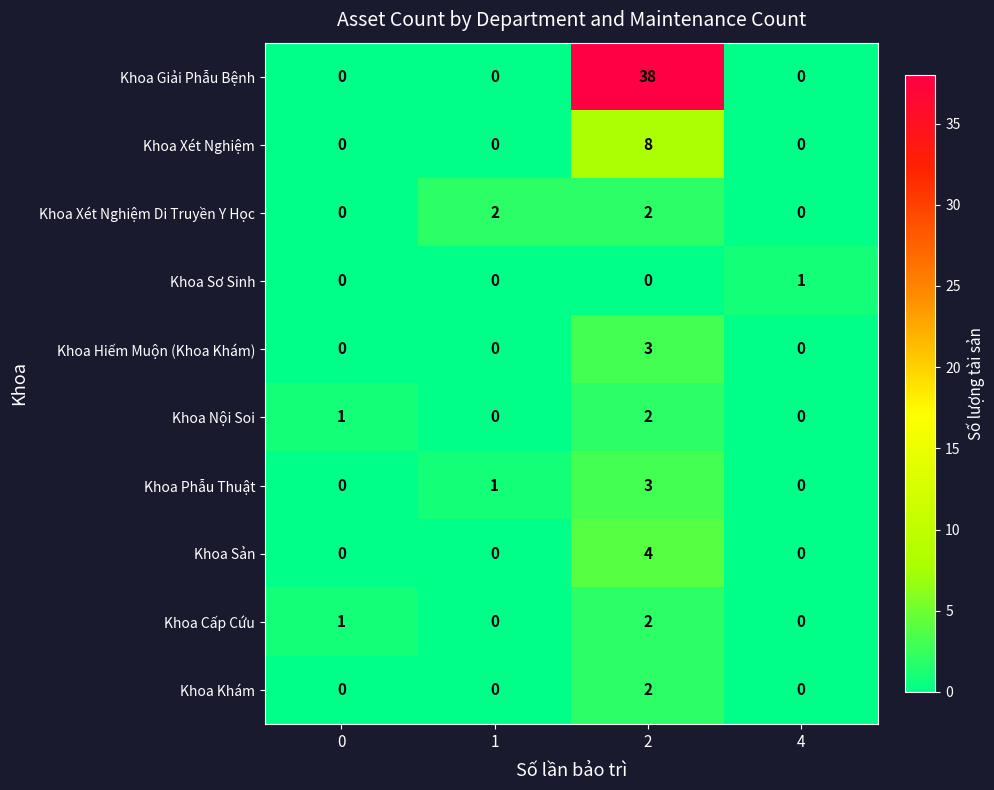

True or false: Khoa Xét Nghiệm has a value of 0 at 0.

True